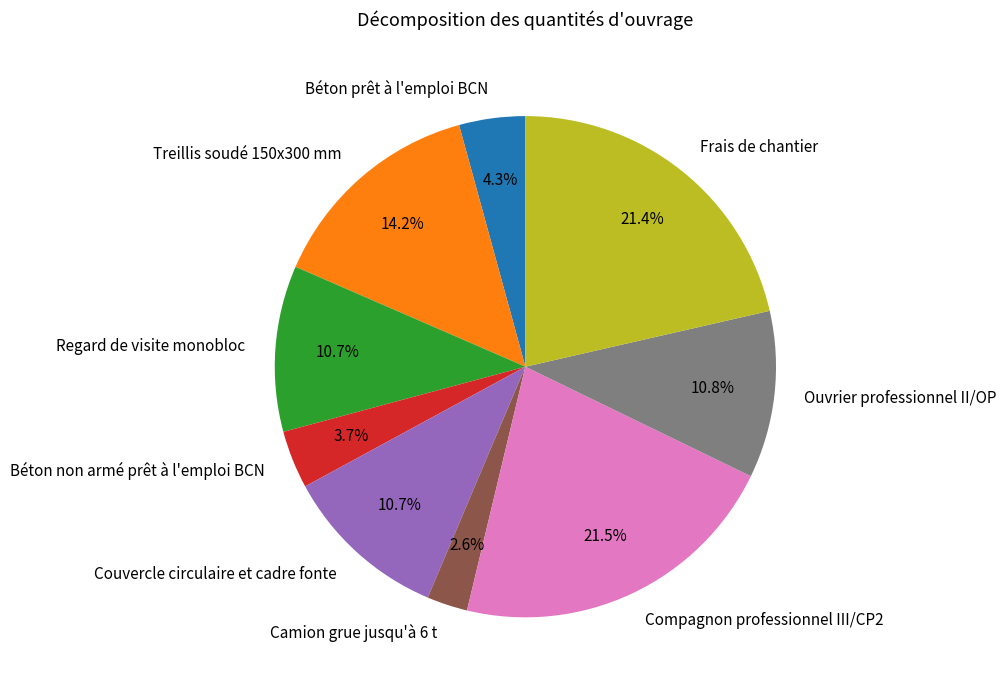

What portion of the pie excludes Frais de chantier?

78.6%